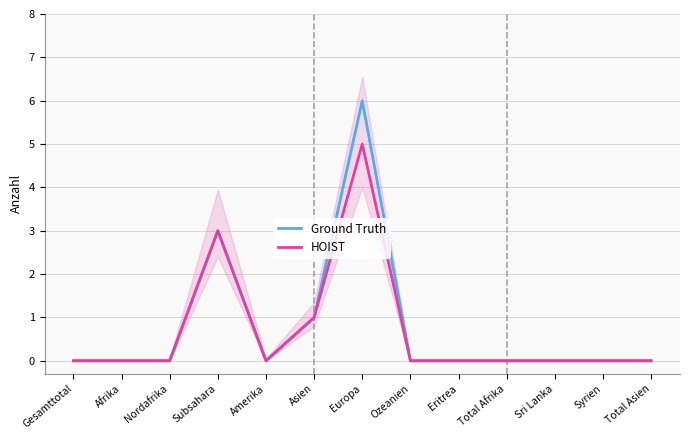

True or false: Ground Truth and HOIST intersect in this chart.

False